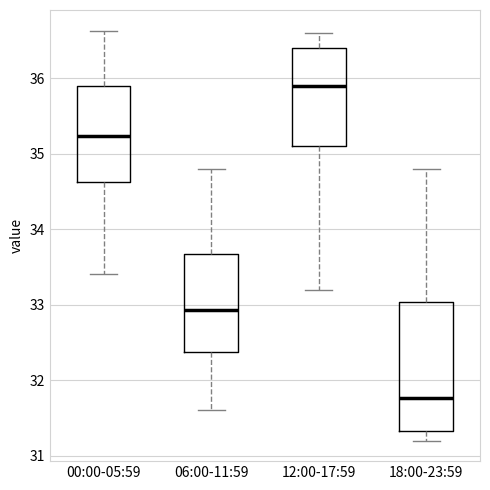

Reading left to right, transcribe this box plot: for each box, give where its median line is, the range the box spans, and where its two whiskers end, as read against the y-axis. The values are not printed on the chart, so give them approximately, as read against the axis.

00:00-05:59: median 35.2, box 34.6 to 35.9, whiskers 33.4 to 36.6
06:00-11:59: median 32.9, box 32.4 to 33.7, whiskers 31.6 to 34.8
12:00-17:59: median 35.9, box 35.1 to 36.4, whiskers 33.2 to 36.6
18:00-23:59: median 31.8, box 31.3 to 33.0, whiskers 31.2 to 34.8